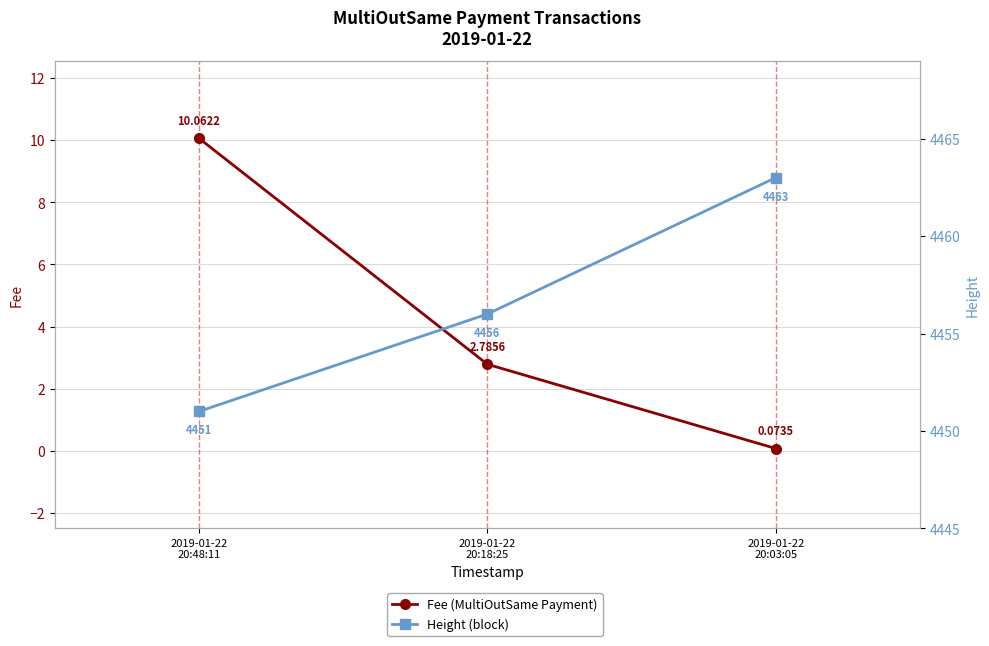

What is the approximate value of Fee (MultiOutSame Payment) at 2019-01-22
20:48:11?

10.1